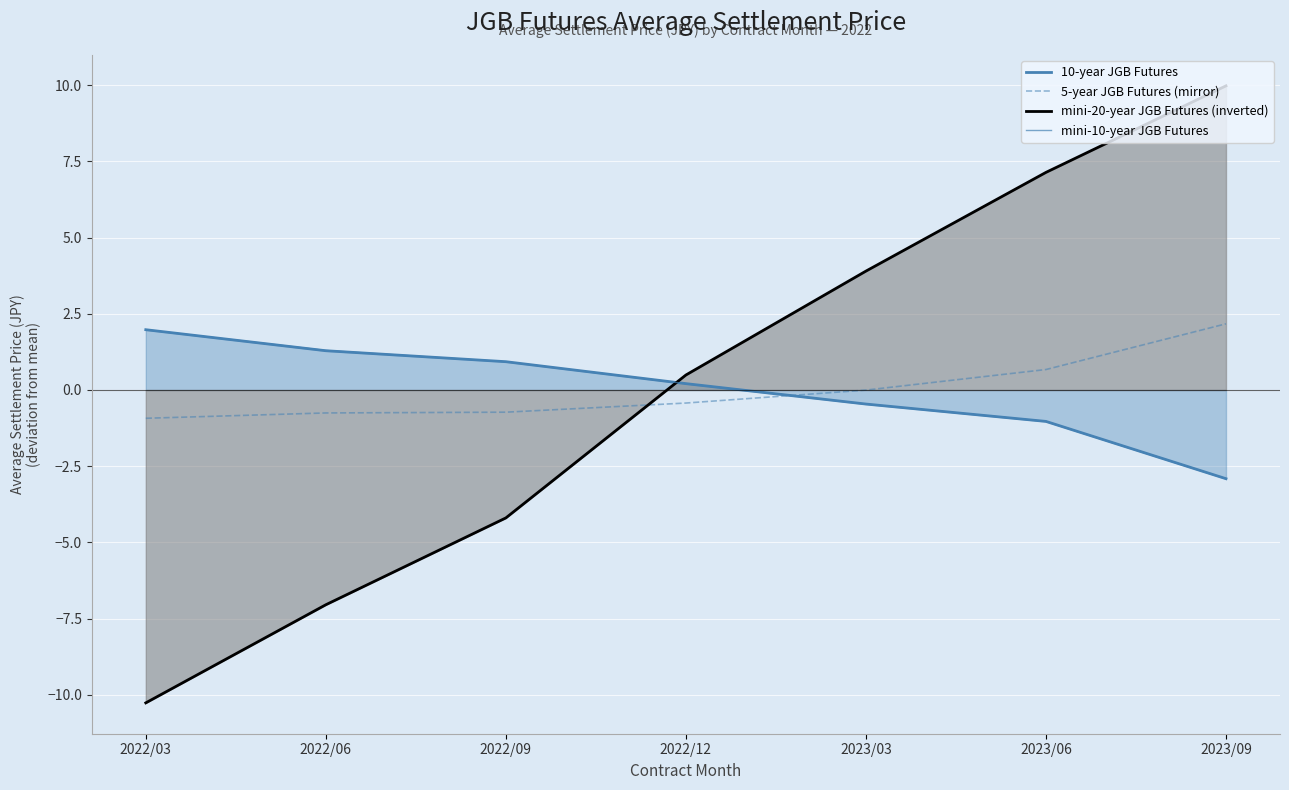

Is it true that mini-20-year JGB Futures (inverted) equals -4.2 at 2022/09?

True